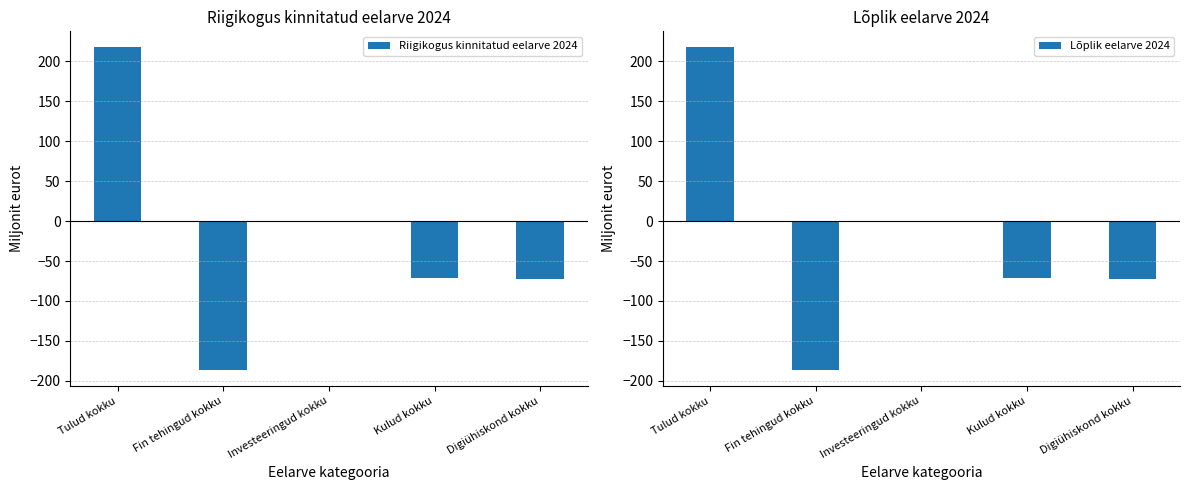

What is the label of the 4th bar from the right?

Fin tehingud kokku